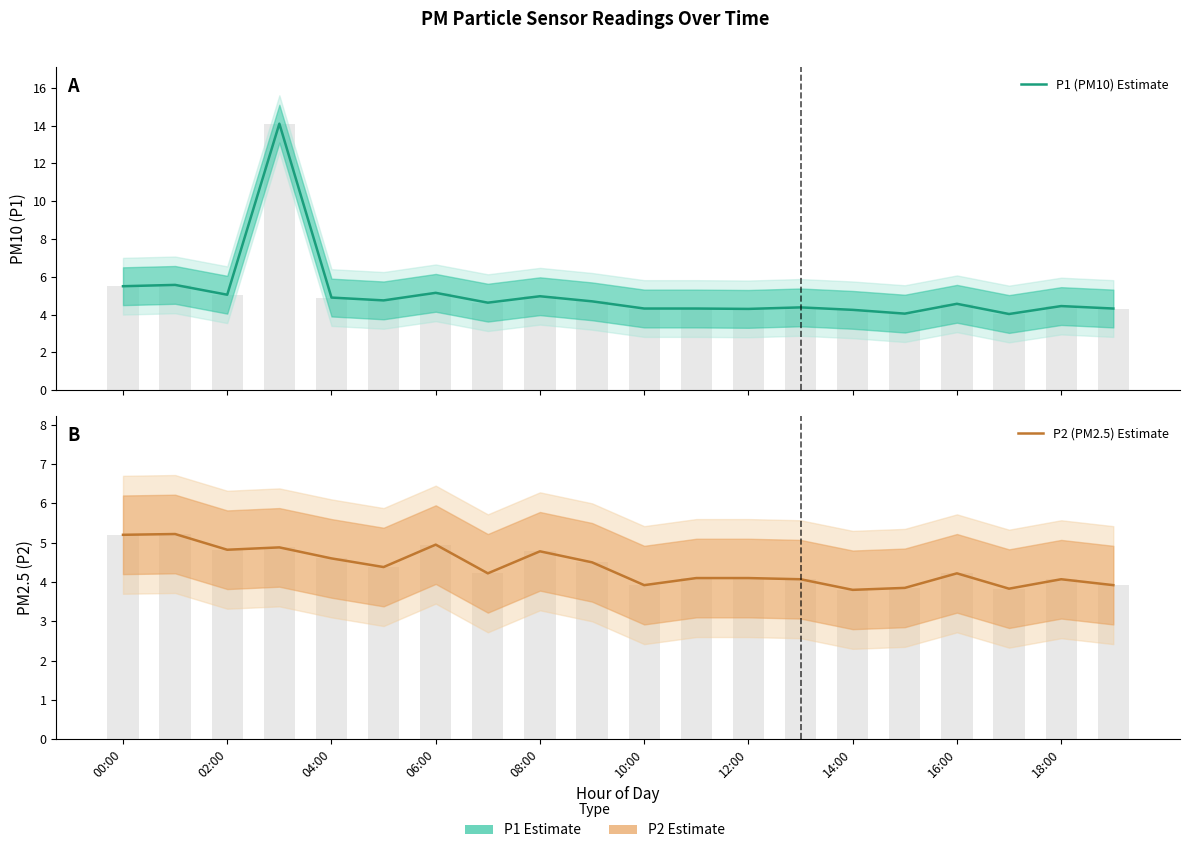

What position from the right is 19?

1